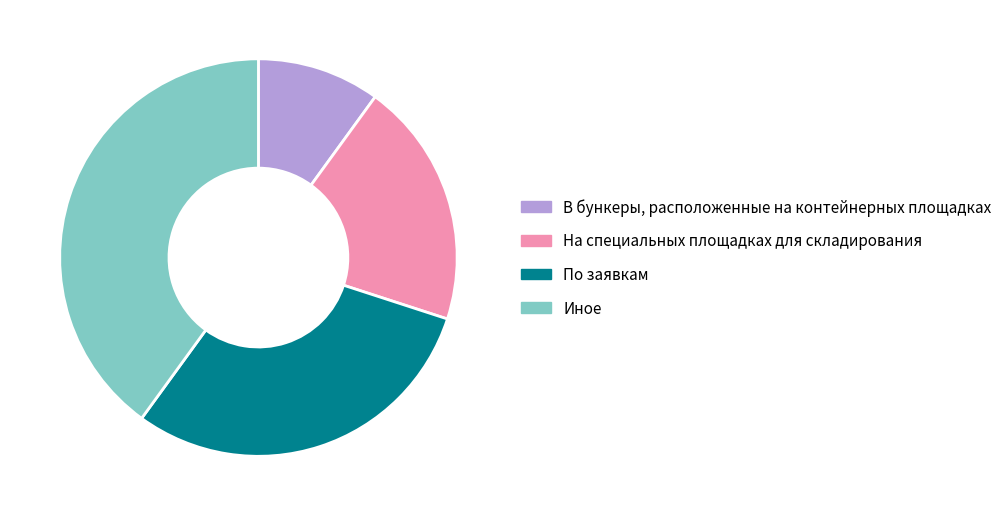

Which category has the smallest portion of the pie?

В бункеры, расположенные на контейнерных площадках